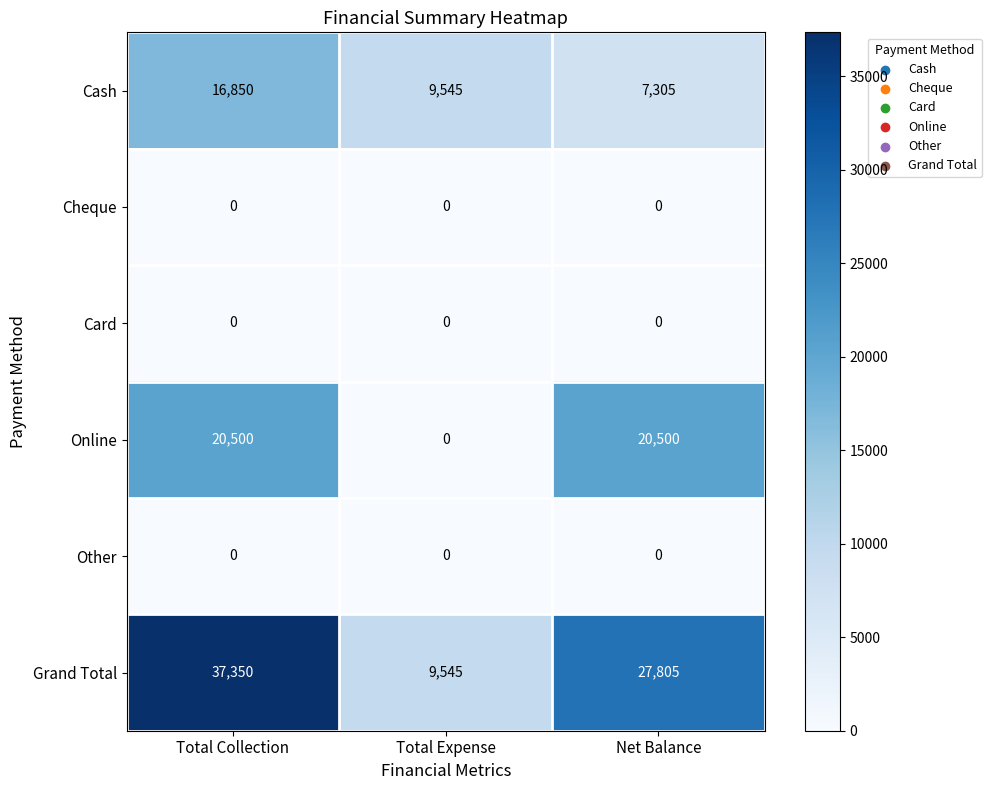

What is the total value across all series at Total Expense?

19090